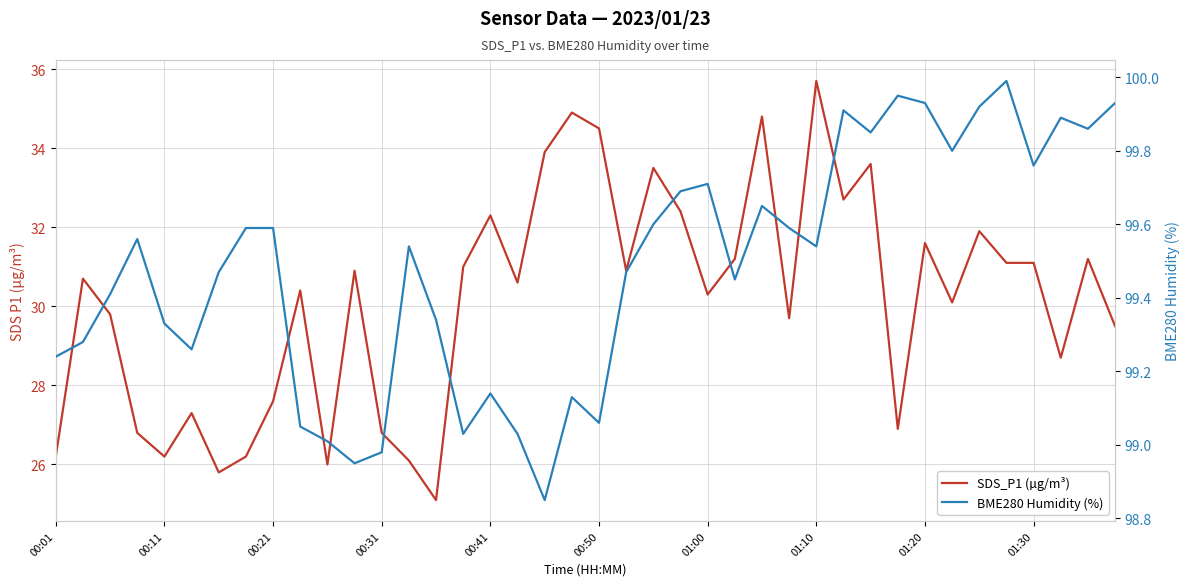

True or false: SDS_P1 (µg/m³) and BME280 Humidity (%) cross at least once.

False